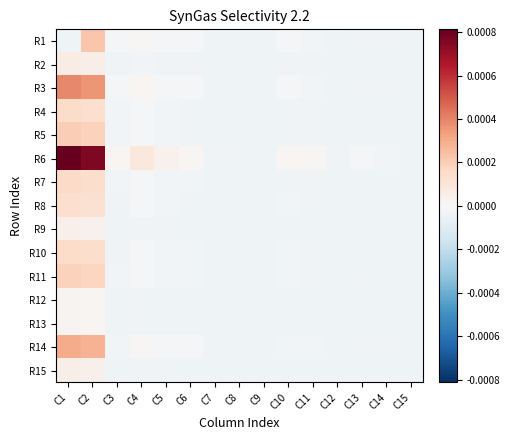

At which category is the sum across all series the highest?

C2